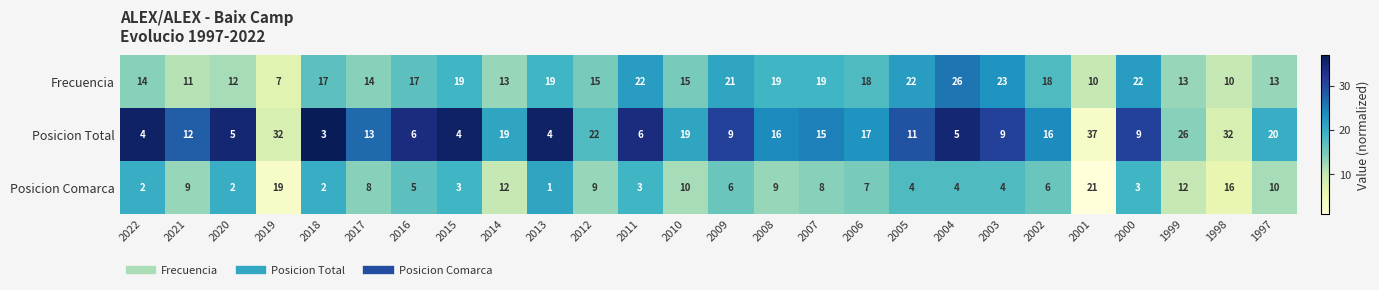

Rank the series by their maximum value, from lowest to highest.

Posicion Comarca, Frecuencia, Posicion Total